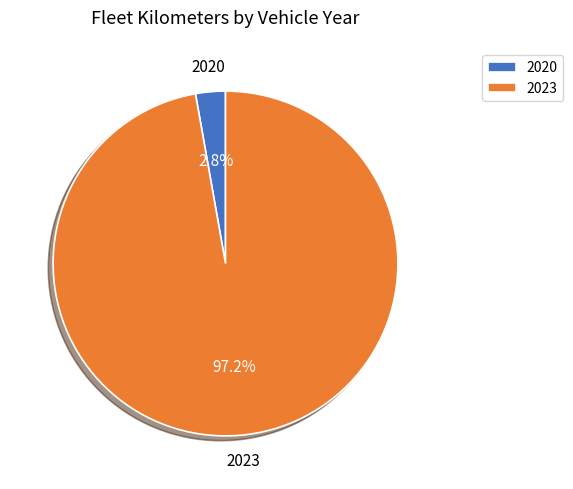

Is the sum of 2020 and 2023 greater than half?

Yes